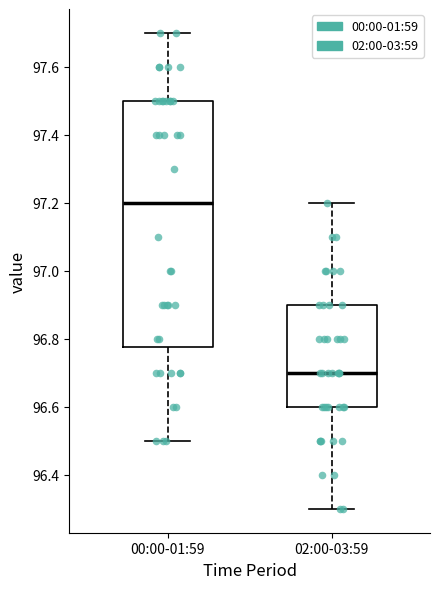

Which box's median line is the lowest?

02:00-03:59